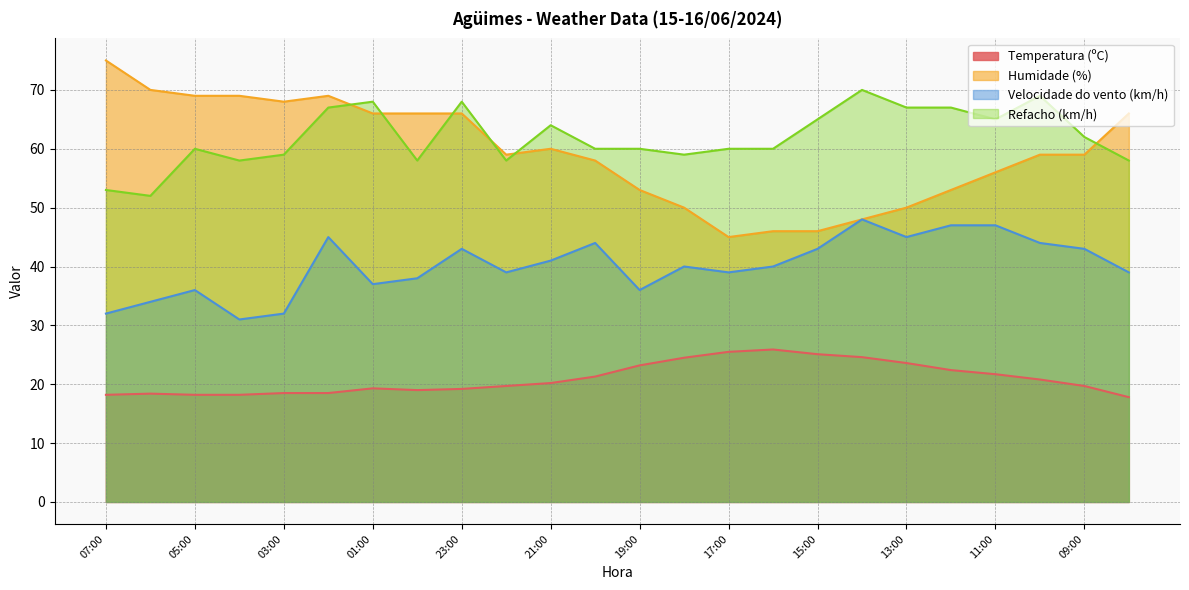

Is it true that Humidade (%) equals 30.3 at 11:00?

False